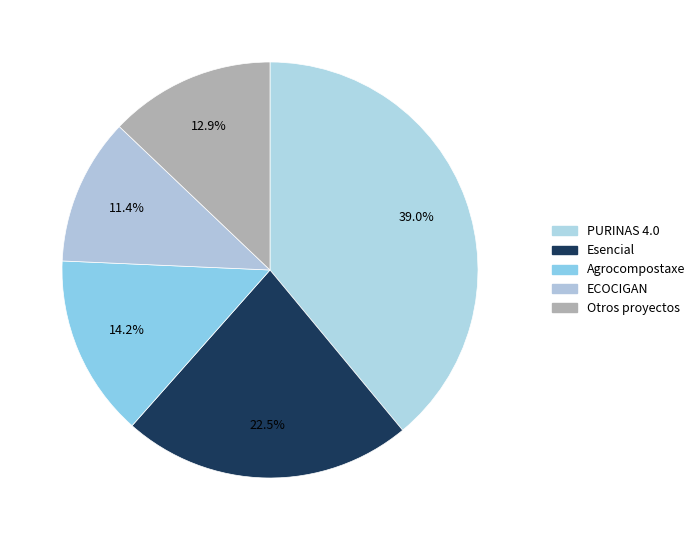

Which category has the smallest portion of the pie?

ECOCIGAN